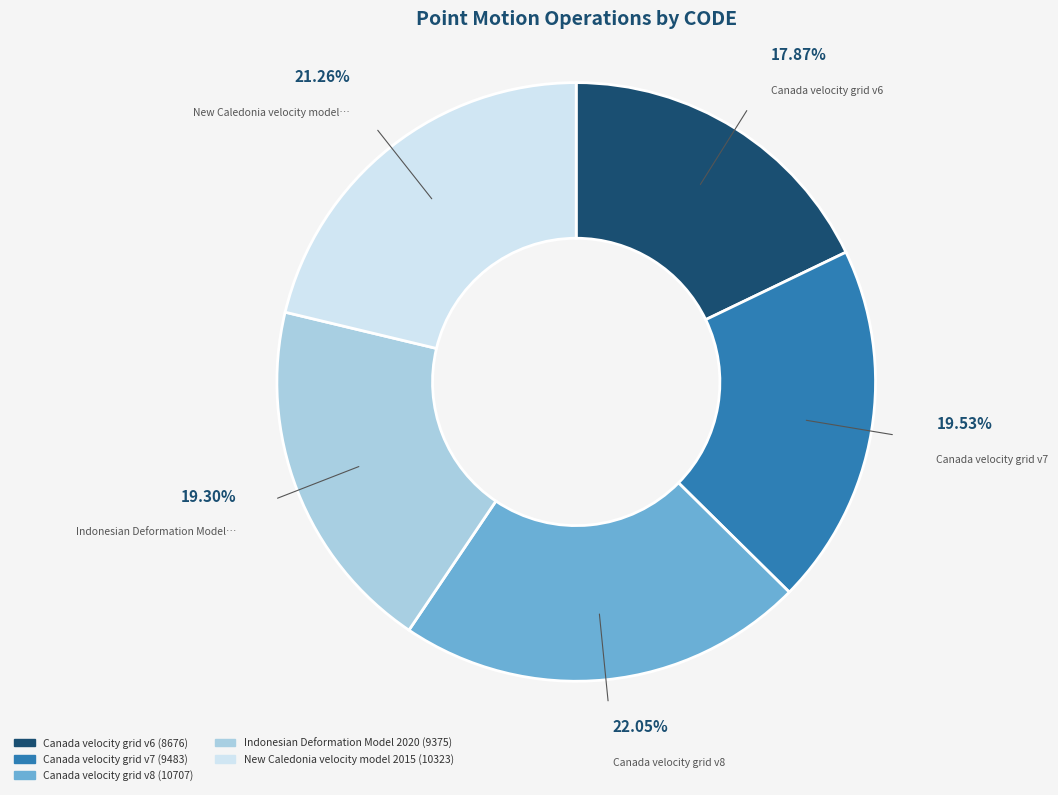

Which has a higher value, Indonesian Deformation Model 2020 or Canada velocity grid v8?

Canada velocity grid v8